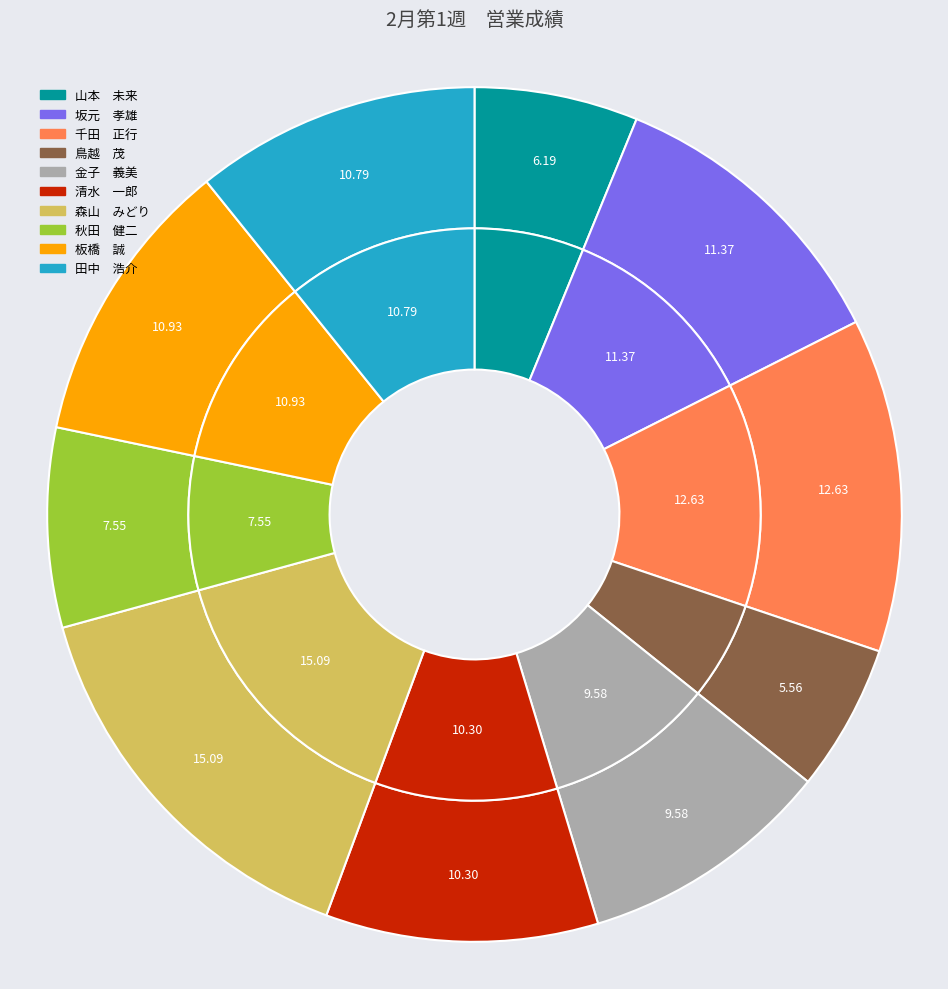

Rank the categories by value from lowest to highest.

鳥越　茂, 山本　未来, 秋田　健二, 金子　義美, 清水　一郎, 田中　浩介, 板橋　誠, 坂元　孝雄, 千田　正行, 森山　みどり